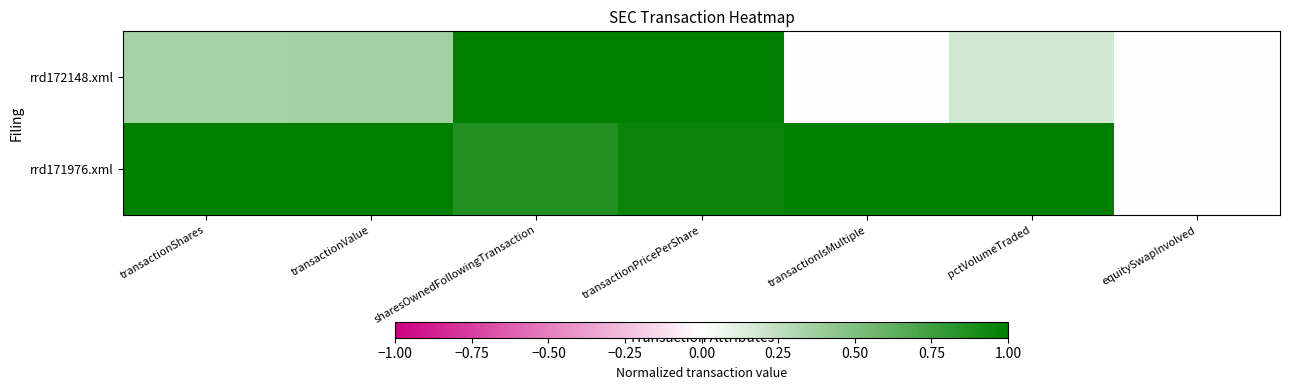

List the series in order of their overall mean, highest first.

rrd171976.xml, rrd172148.xml